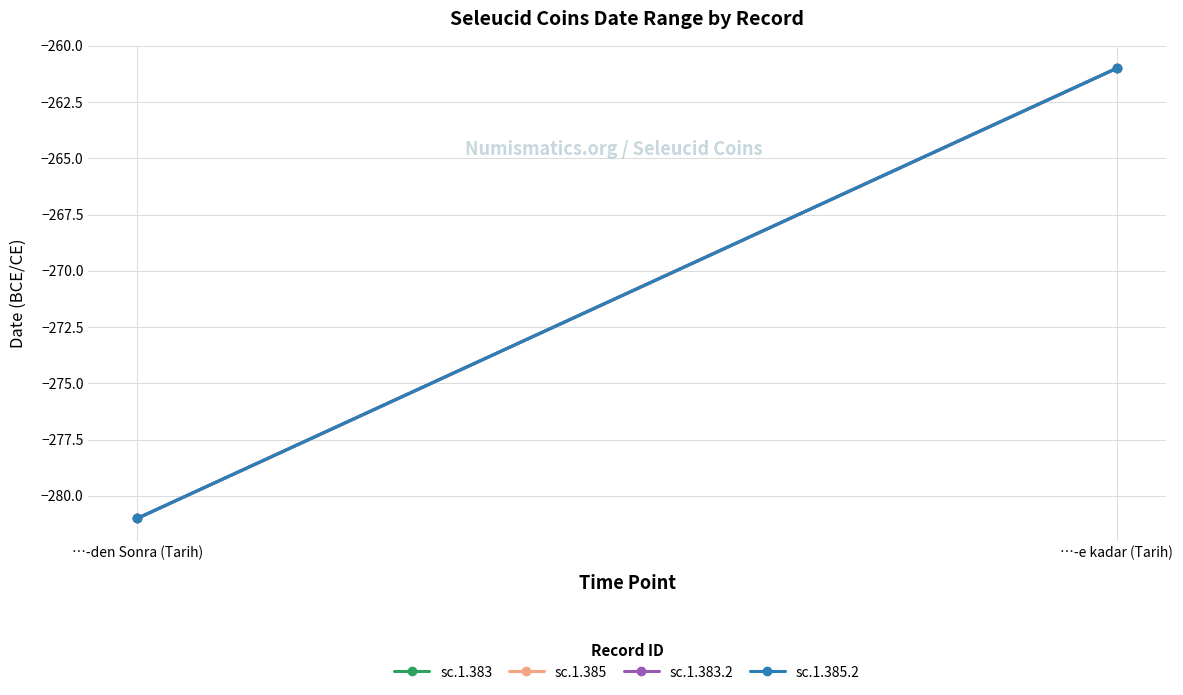

Reading right to left, transcribe all the data shown in this chart.

sc.1.383: …-e kadar (Tarih)=-261	…-den Sonra (Tarih)=-281
sc.1.385: …-e kadar (Tarih)=-261	…-den Sonra (Tarih)=-281
sc.1.383.2: …-e kadar (Tarih)=-261	…-den Sonra (Tarih)=-281
sc.1.385.2: …-e kadar (Tarih)=-261	…-den Sonra (Tarih)=-281